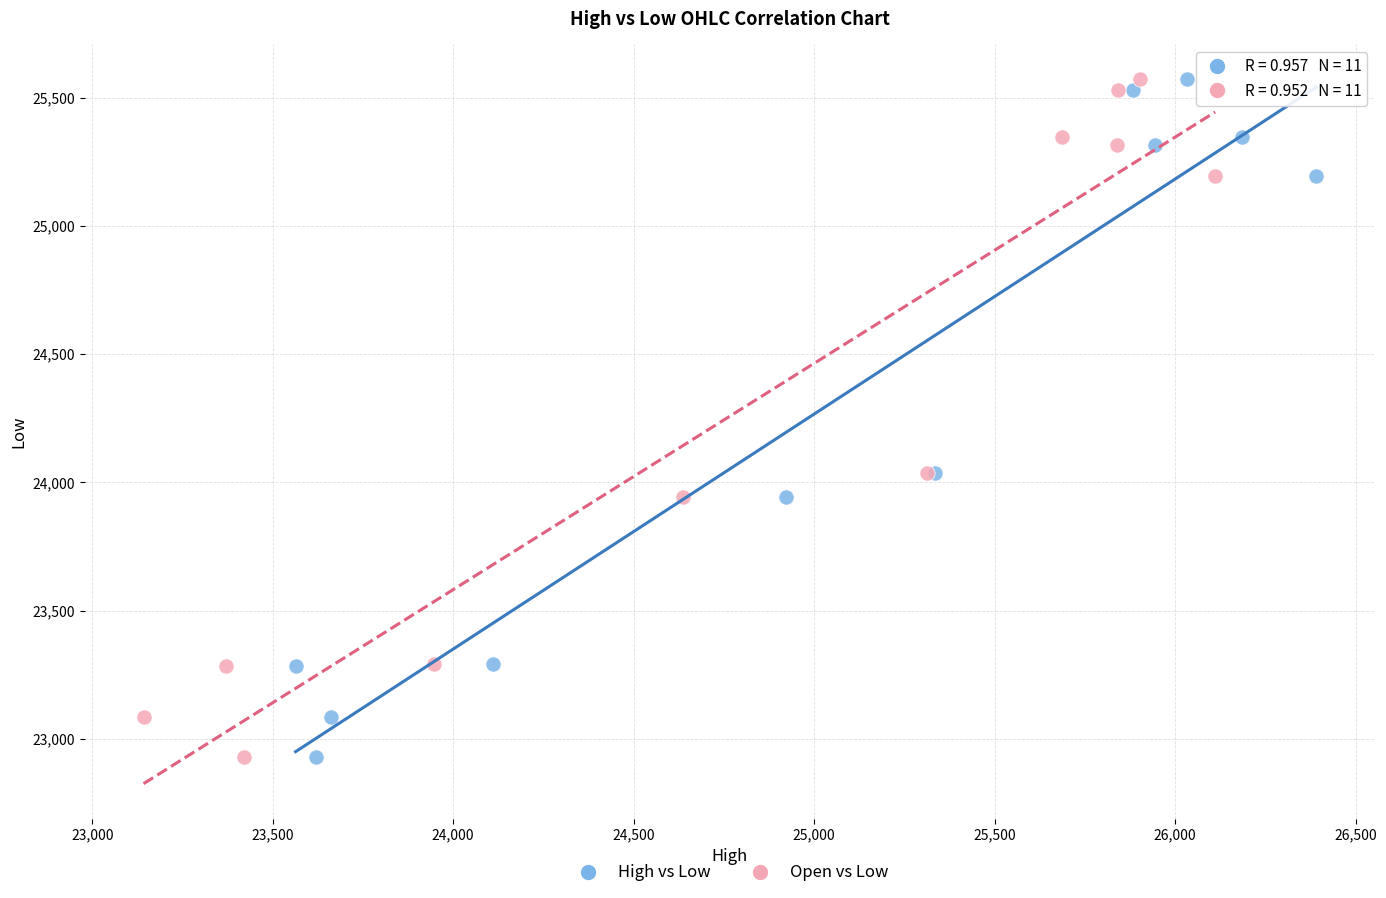

What are all the series names shown in the legend?

High vs Low, Open vs Low